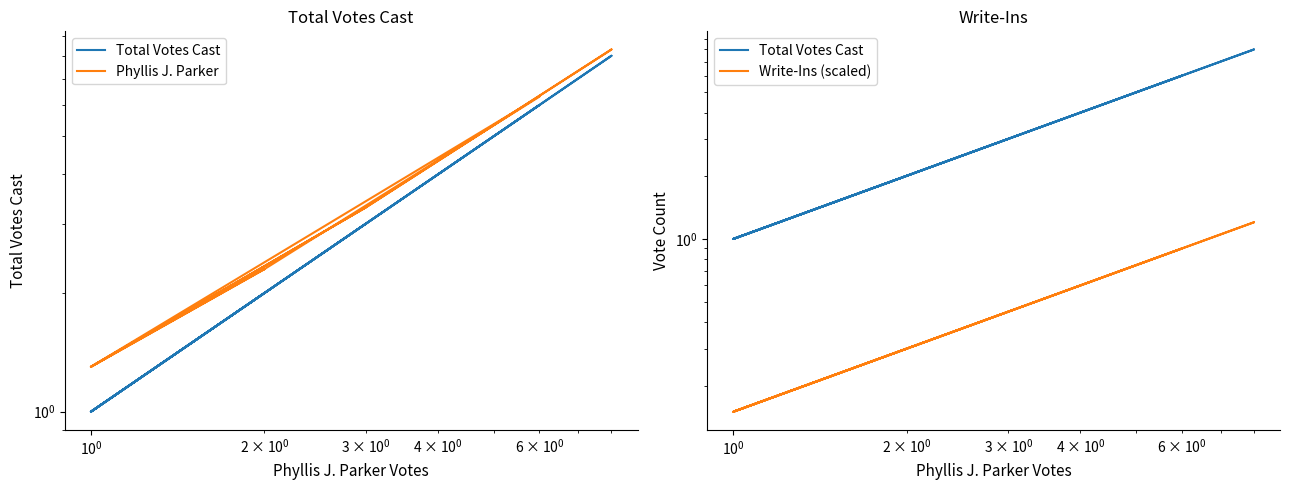

True or false: Total Votes Cast and Phyllis J. Parker intersect in this chart.

False